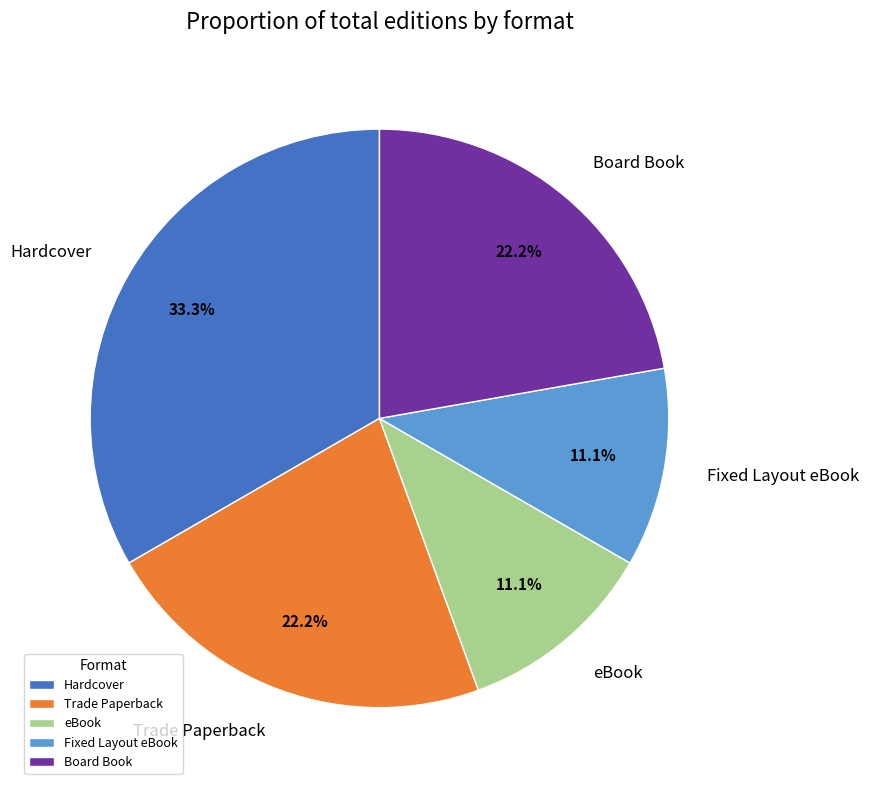

Does any single category account for the majority?

No